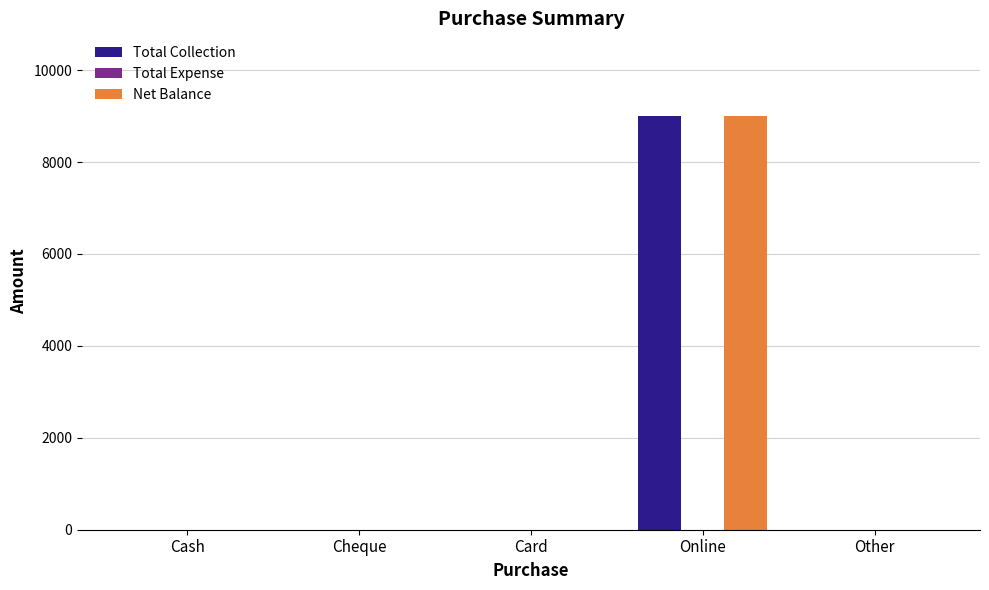

Is the value of Net Balance at Cash greater than the value of Total Collection at Online?

No